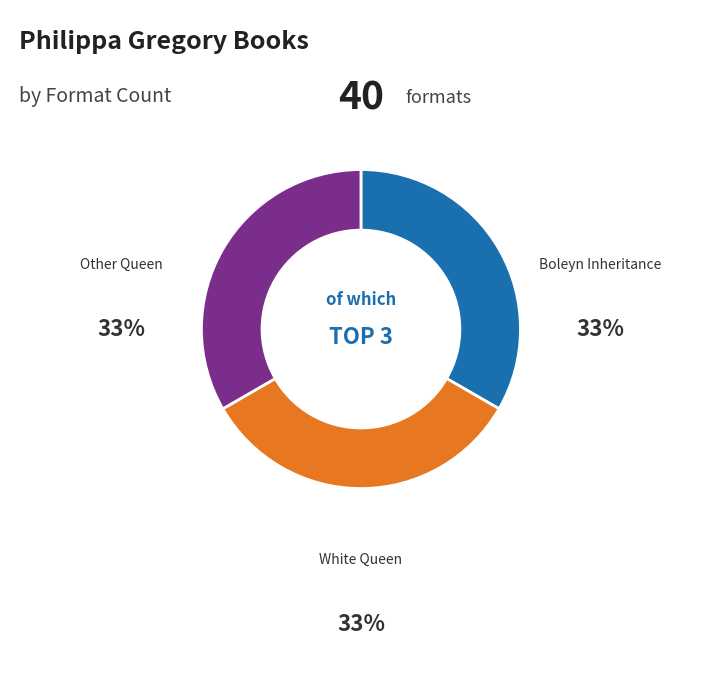

Is there any slice that represents more than half of the pie?

No